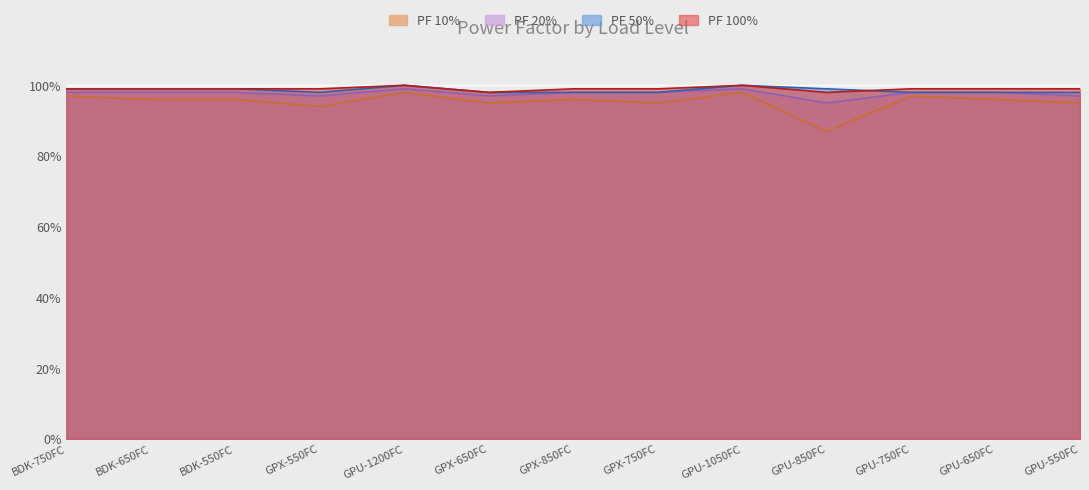

Reading left to right, extract all data points from this chart.

PF 10%: 1.0	1.0	1.0	0.9	1.0	0.9	1.0	0.9	1.0	0.9	1.0	1.0	0.9
PF 20%: 1.0	1.0	1.0	1.0	1.0	1.0	1.0	1.0	1.0	0.9	1.0	1.0	1.0
PF 50%: 1.0	1.0	1.0	1.0	1.0	1.0	1.0	1.0	1.0	1.0	1.0	1.0	1.0
PF 100%: 1.0	1.0	1.0	1.0	1.0	1.0	1.0	1.0	1.0	1.0	1.0	1.0	1.0